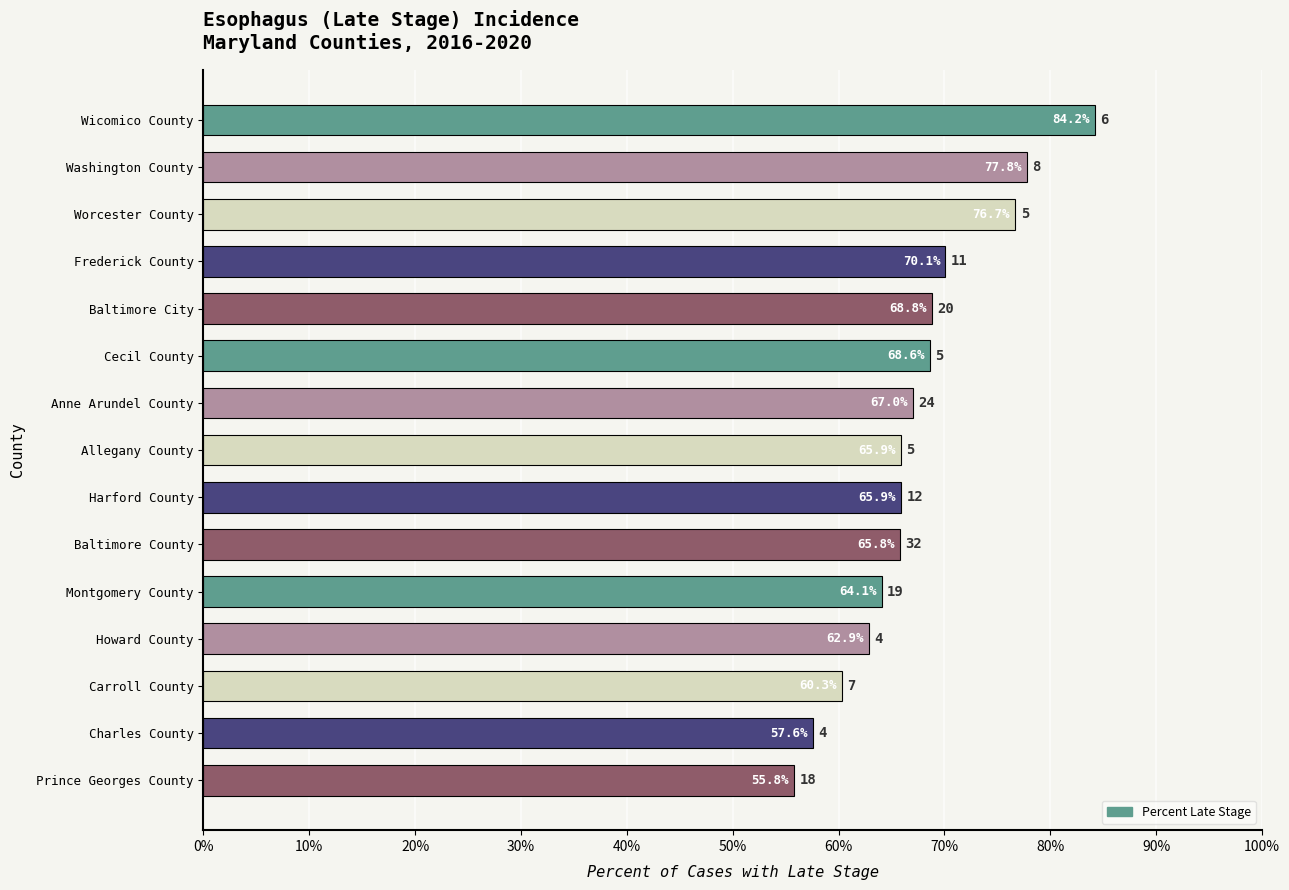

What is the label of the 6th bar from the top?

Cecil County